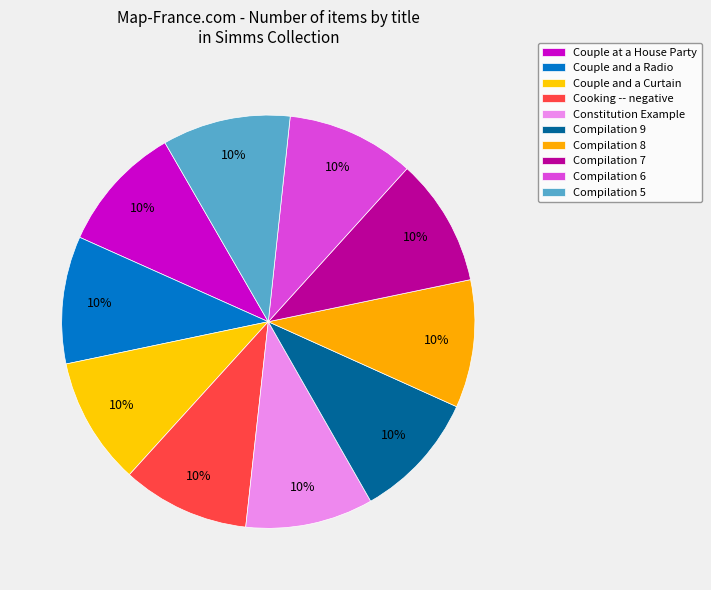

To the nearest percent, what portion does Compilation 5 represent?

10%